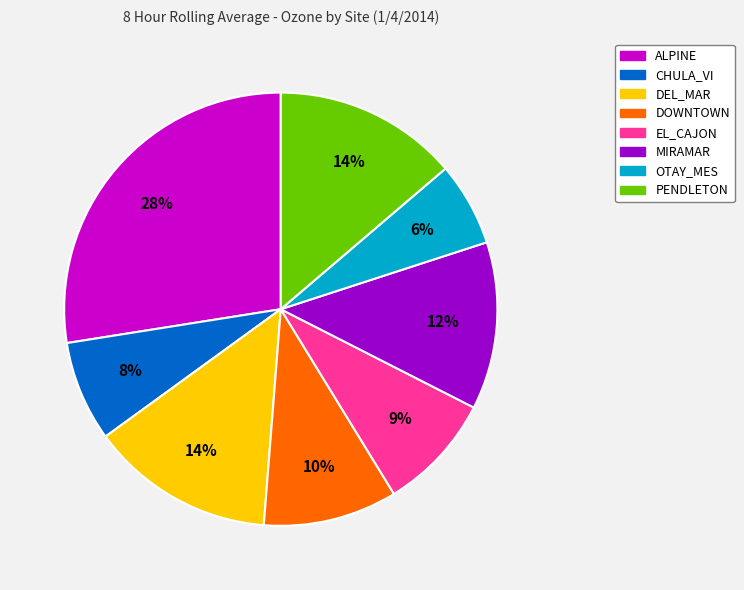

True or false: PENDLETON accounts for 14% of the total.

True